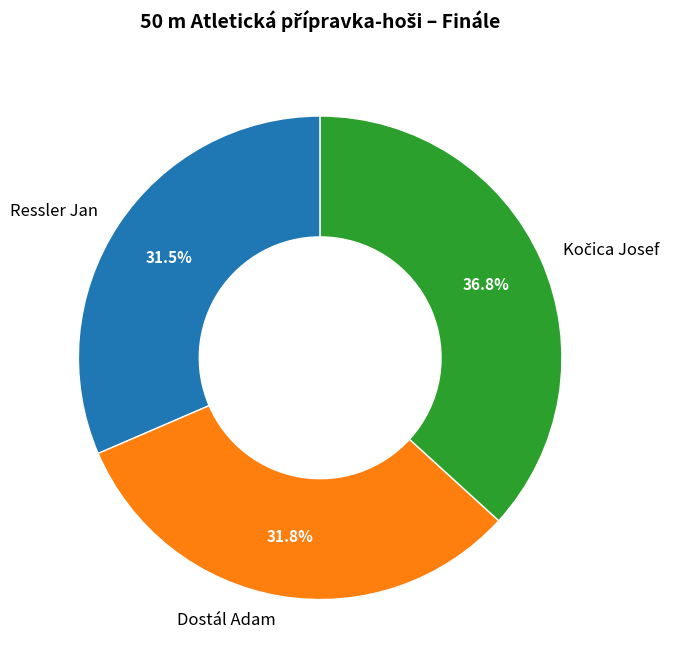

Is there a majority slice in this chart?

No